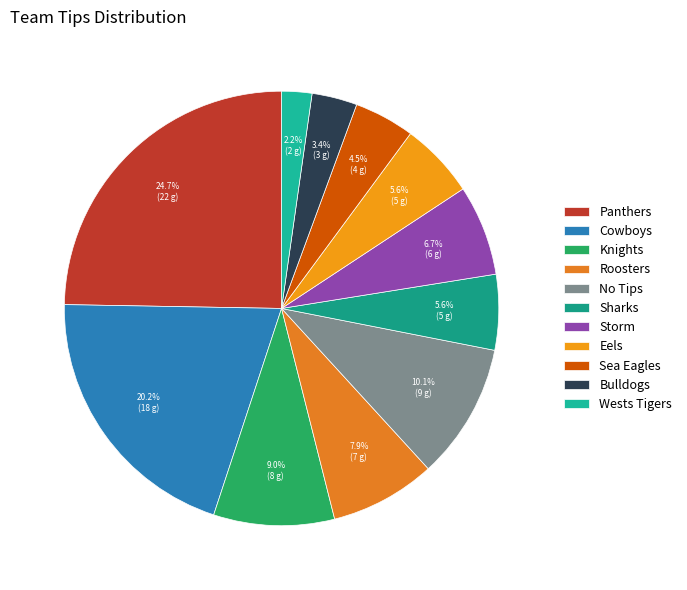

What percentage is the Bulldogs slice, to the nearest percent?

3%